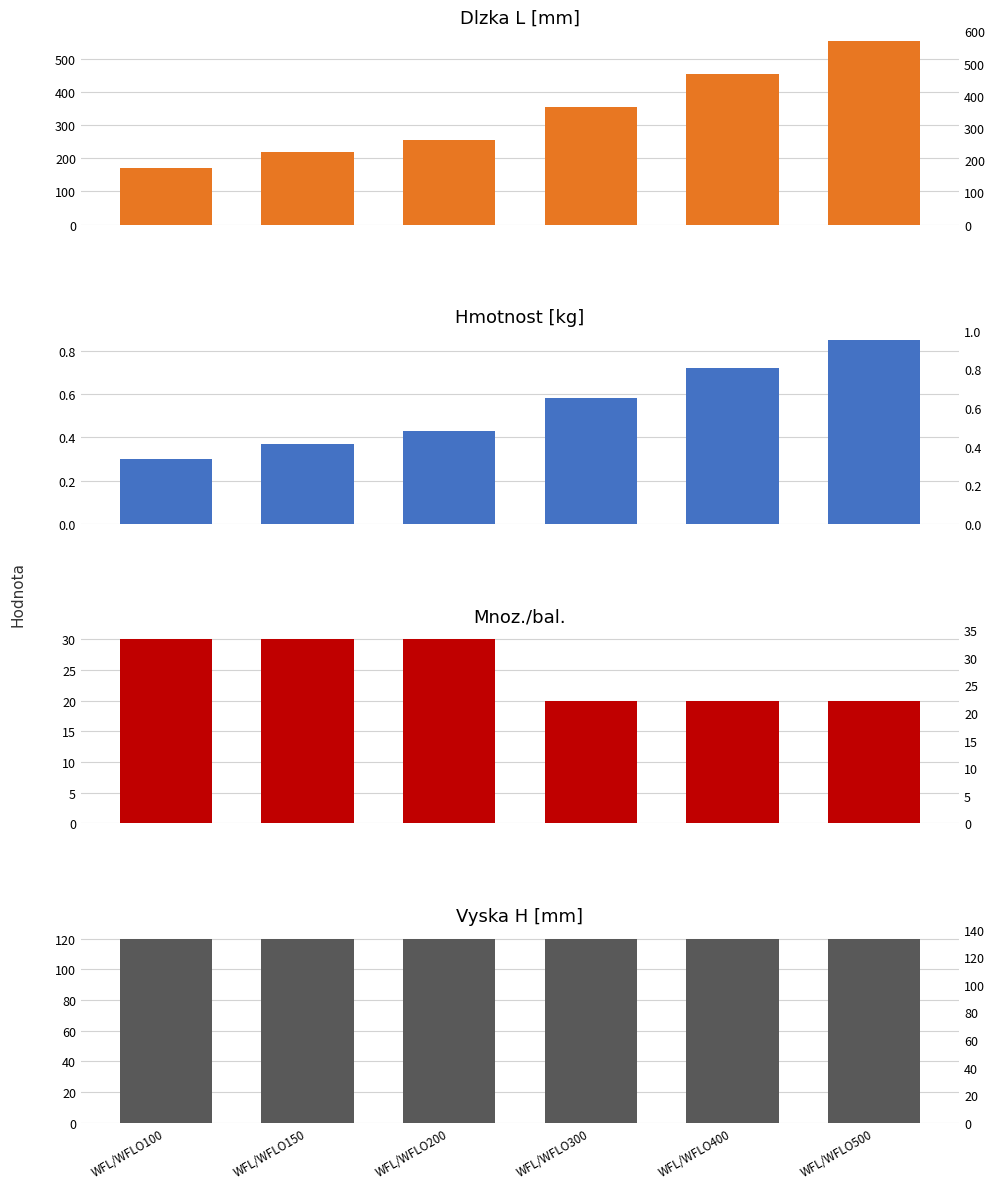

List the series in order of their peak value, lowest first.

Hmotnost [kg], Mnoz./bal., Vyska H [mm], Dlzka L [mm]